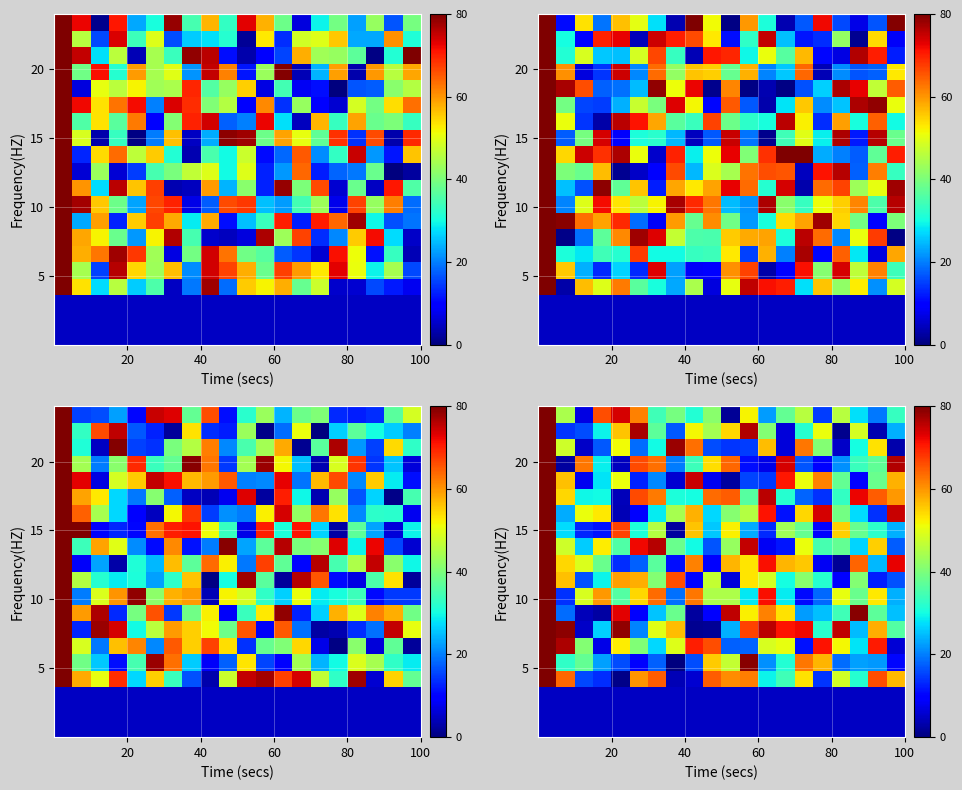

What is the smallest value displayed?

0.2